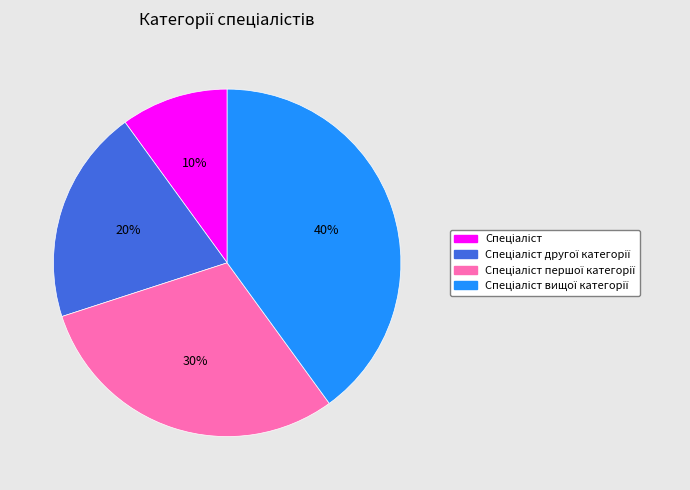

Does any single category account for the majority?

No